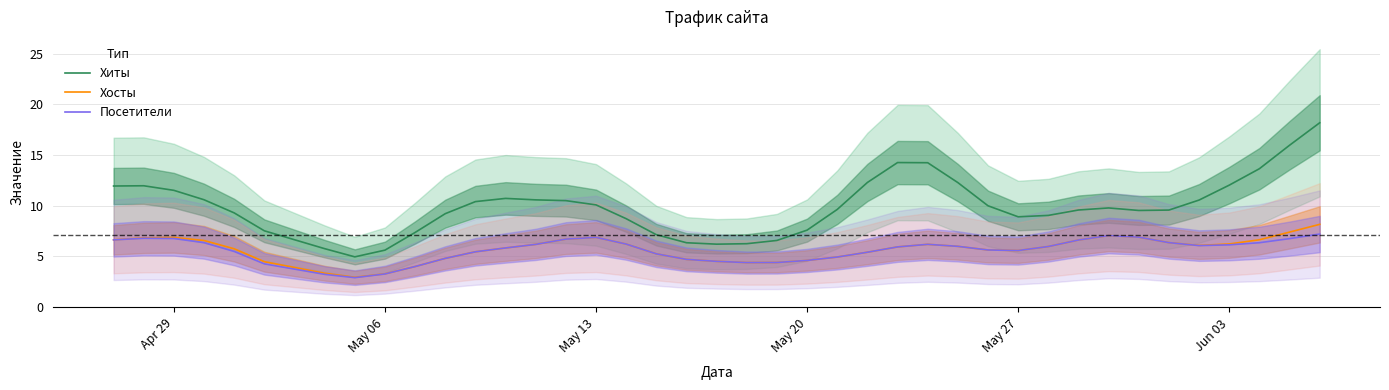

The Хосты series shows 3.6 at Jun 03. True or false?

False